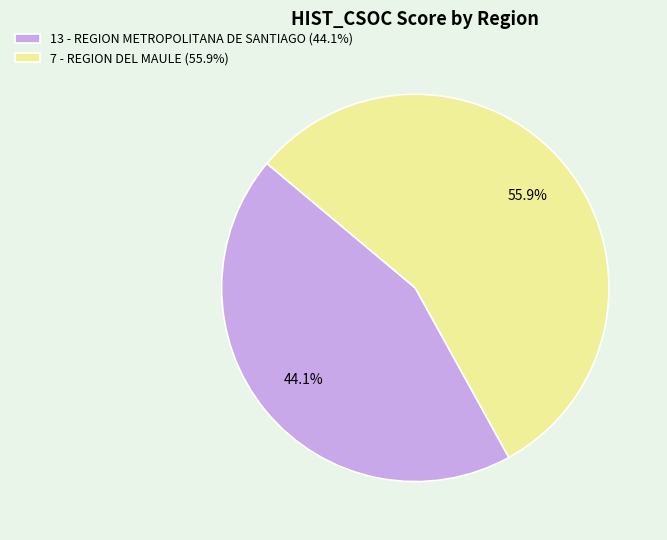

The 13 - REGION METROPOLITANA DE SANTIAGO slice represents 52% of the pie. True or false?

False